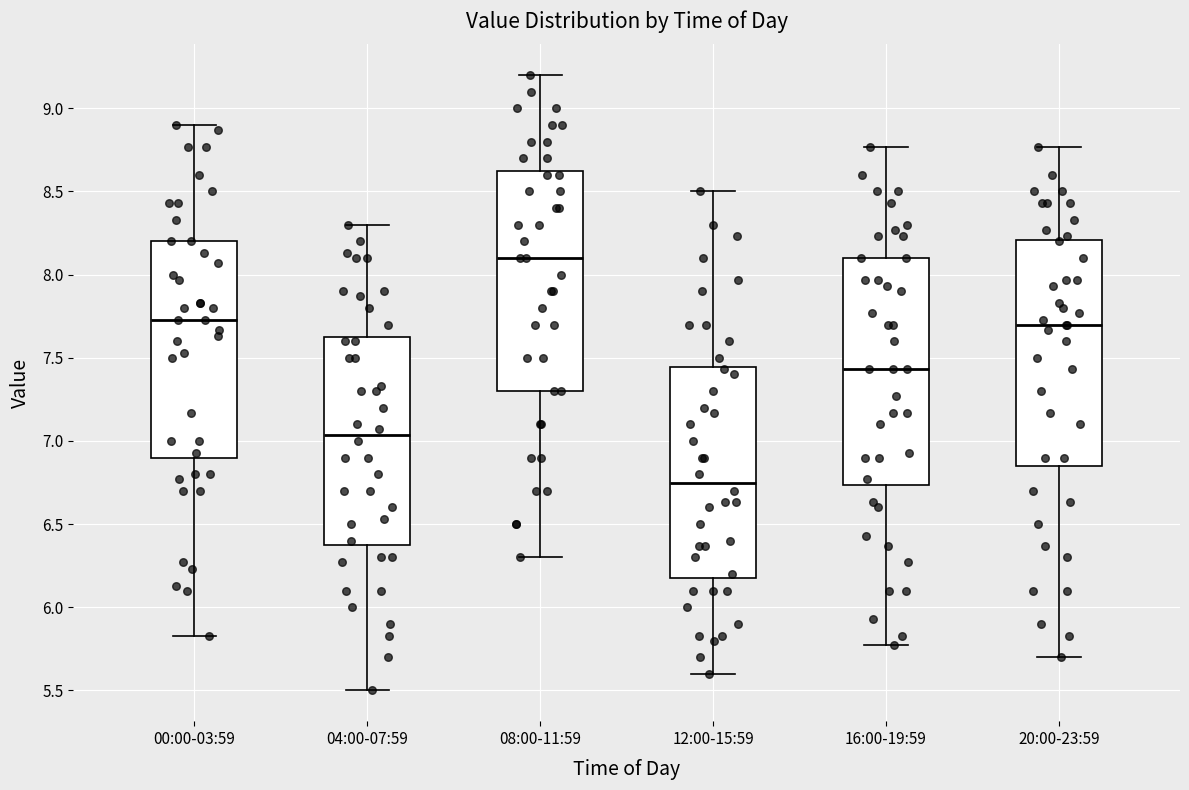

Where does the median line of the box for 08:00-11:59 sit on the y-axis? The values are not printed on the chart, so give them approximately, as read against the axis.

8.10